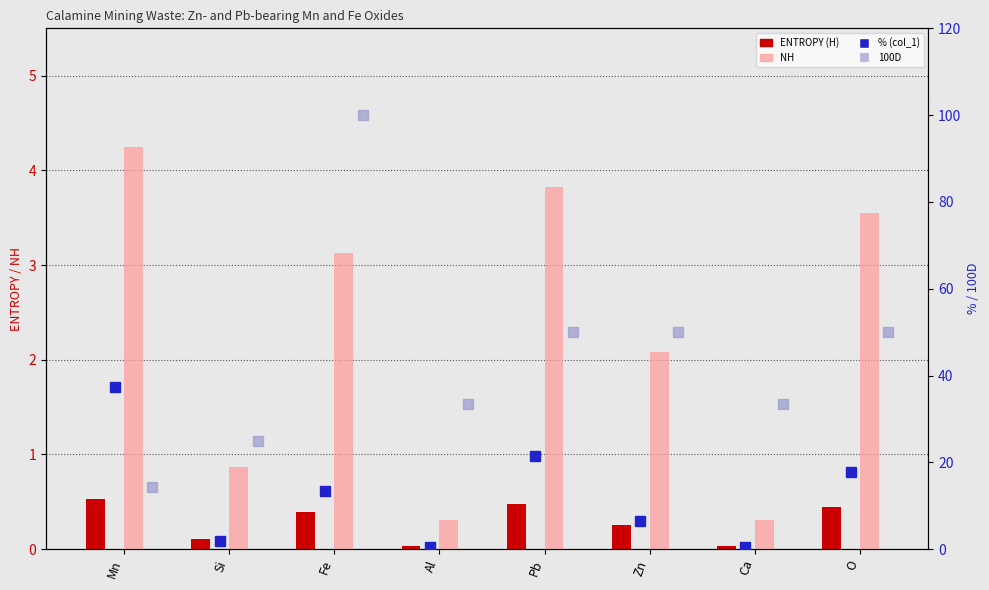

The ENTROPY (H) series shows 0.0 at Ca. True or false?

True